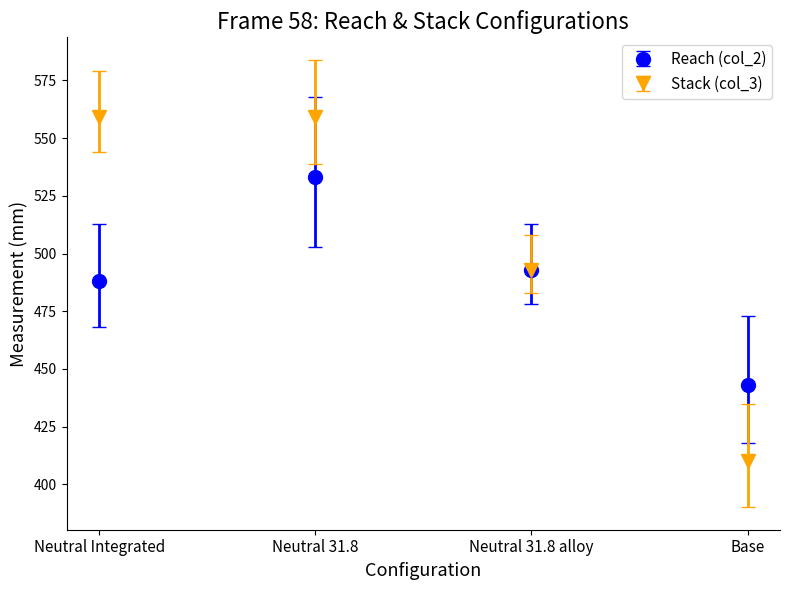

What is the approximate value of Stack (col_3) at Neutral 31.8 alloy, to the nearest 10?

490